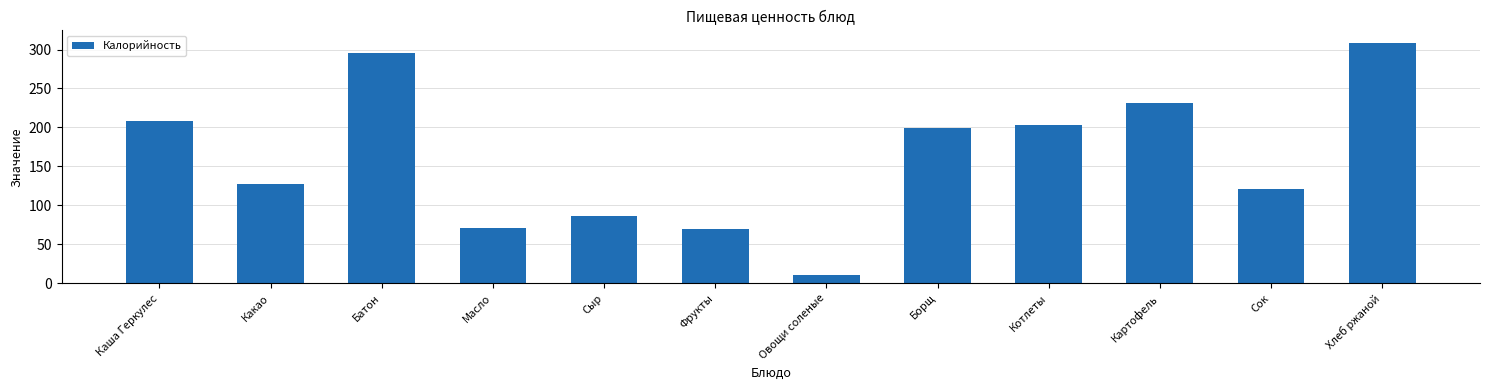

Where is the data nearest to the value 159?

Какао